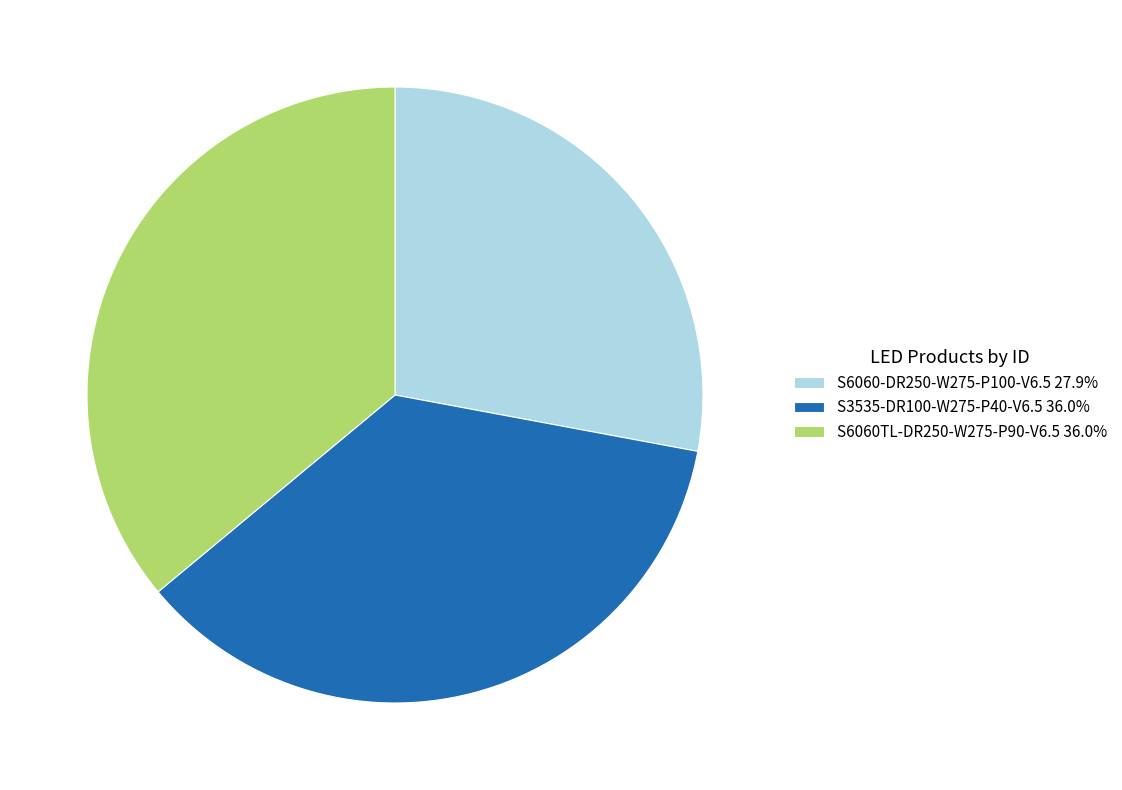

Do S6060TL-DR250-W275-P90-V6.5 36.0% and S6060-DR250-W275-P100-V6.5 27.9% together represent more than half of the pie?

Yes